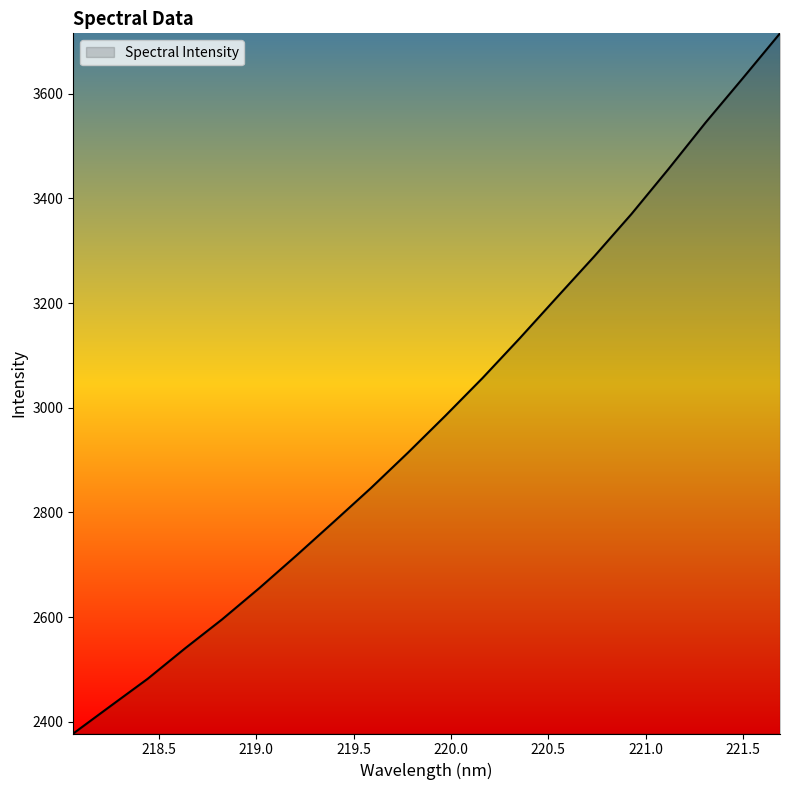

What is the maximum value shown in the chart?

3715.2